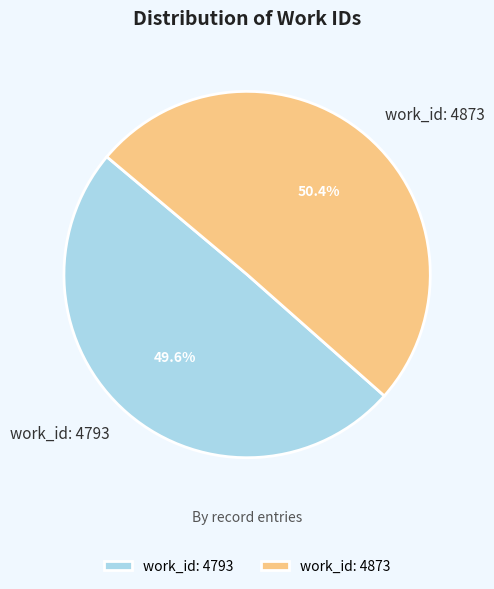

To the nearest percent, what is the average slice percentage?

50%